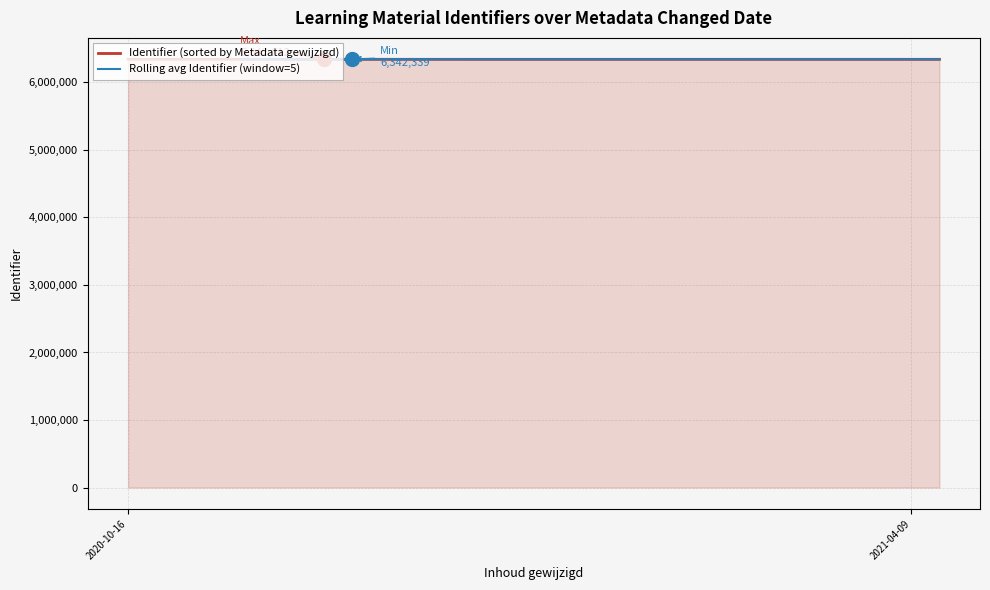

Between 2020-10-16 10:31:53 and 2020-10-16 07:35:26, which is larger?

2020-10-16 07:35:26